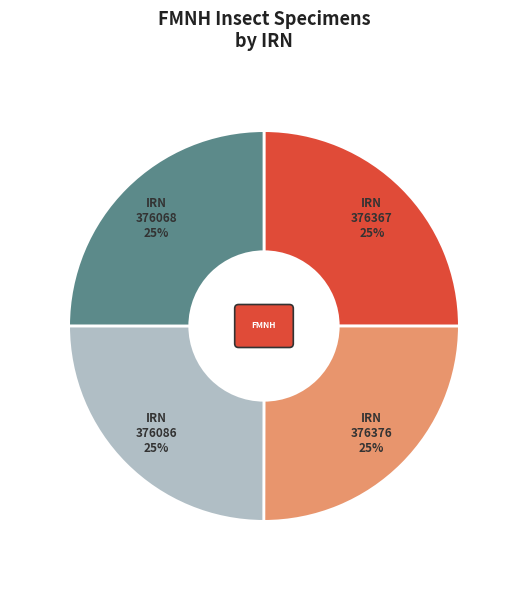

The ecd50260
(376068) slice represents 25% of the pie. True or false?

True